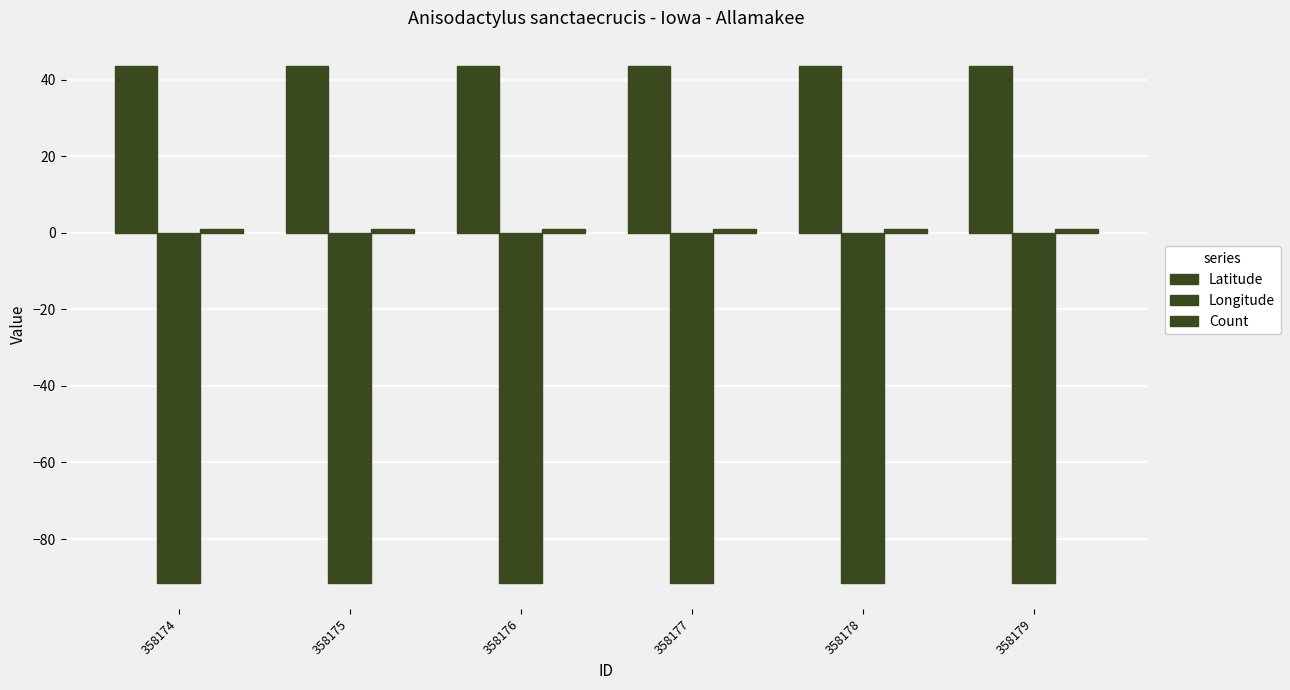

What is the value of the Count bar at the 6th from the left?

1.0